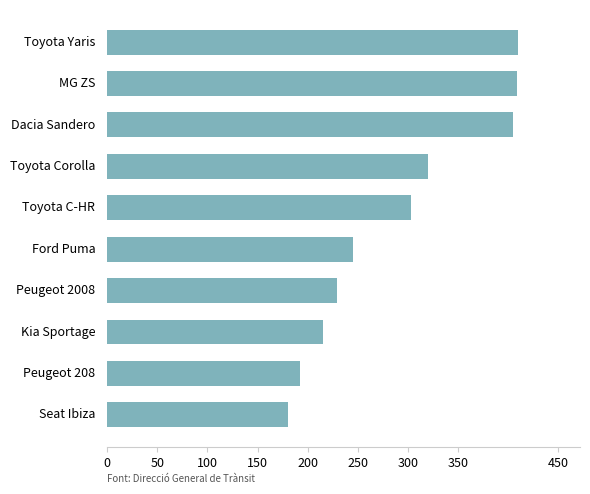

What is the greatest value displayed?

410